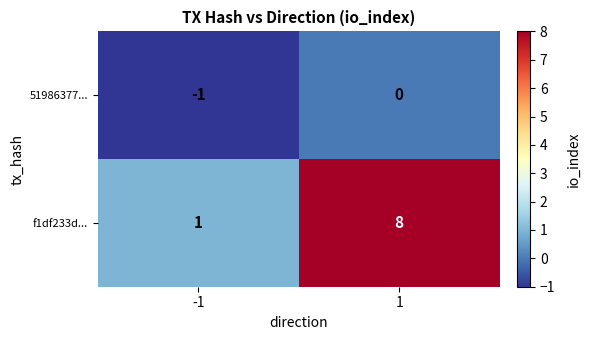

Which series changed the most between -1 and 1?

f1df233d...